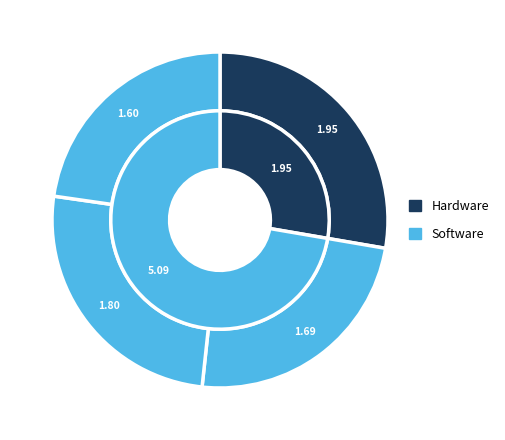

To the nearest percent, what is the difference between the largest and smallest slice percentages?

5%